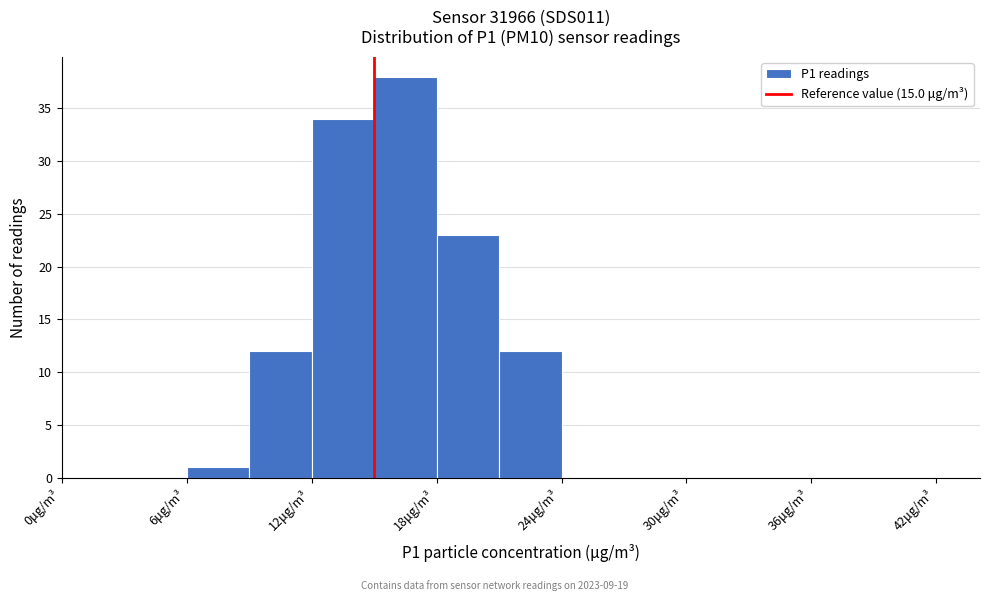

Around what value on the x-axis is the tallest bar? Give the approximate position of its centre, as read against the axis.

17